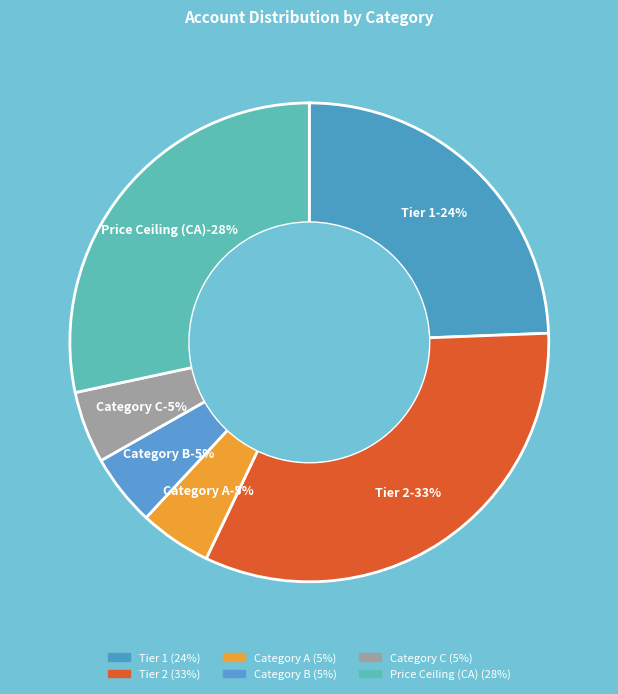

Between Tier 2 and Category C, which is larger?

Tier 2